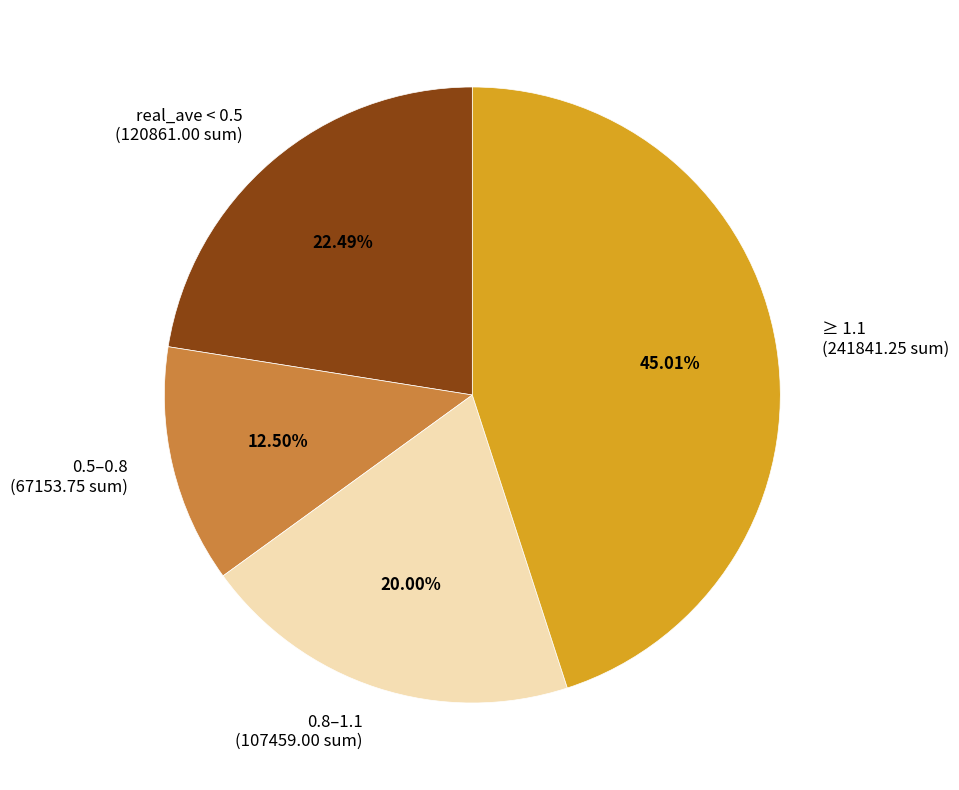

How many segments does this pie chart have?

4